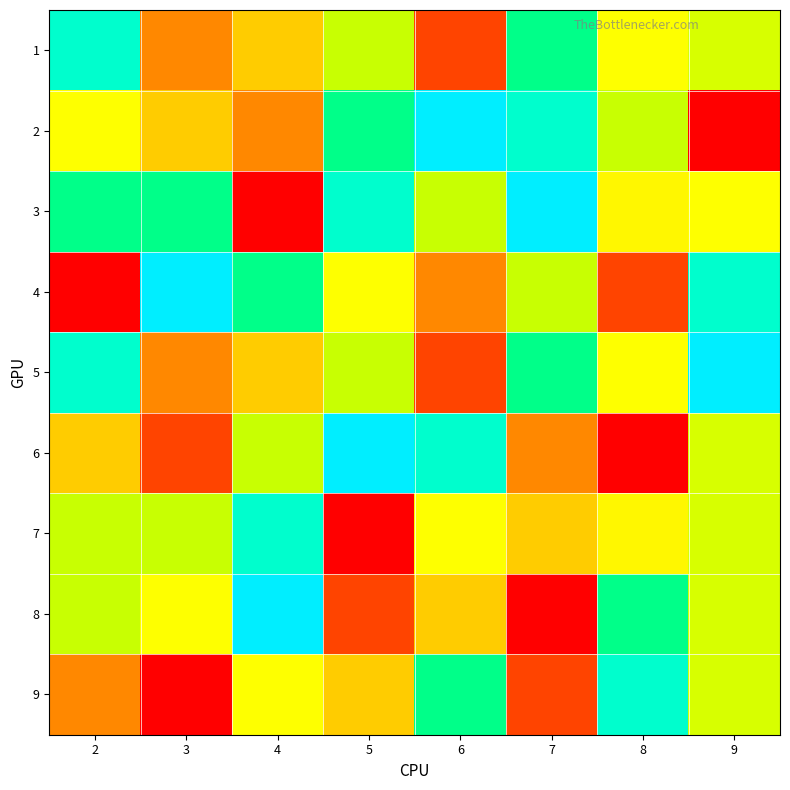

Which series has the widest spread of values?

2